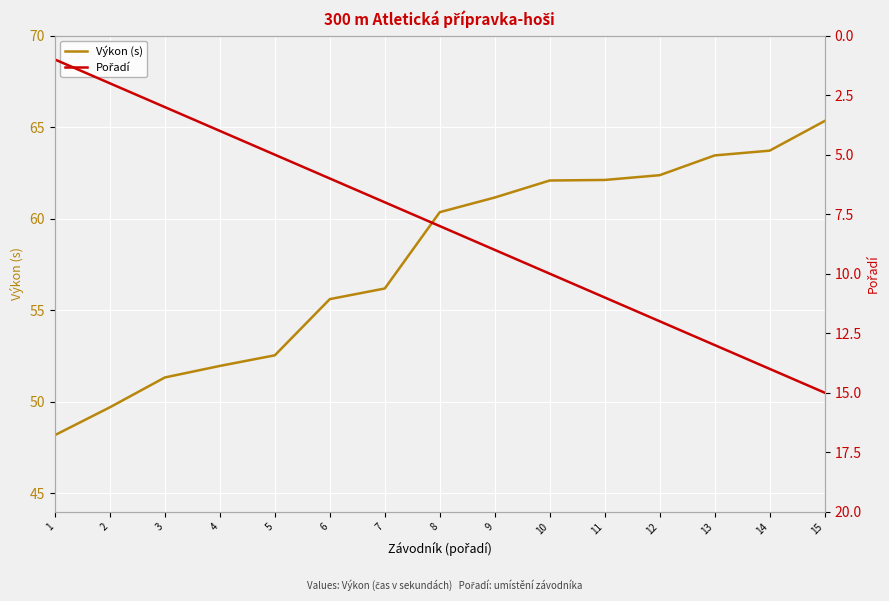

List the series in order of their overall mean, highest first.

Výkon (s), Pořadí